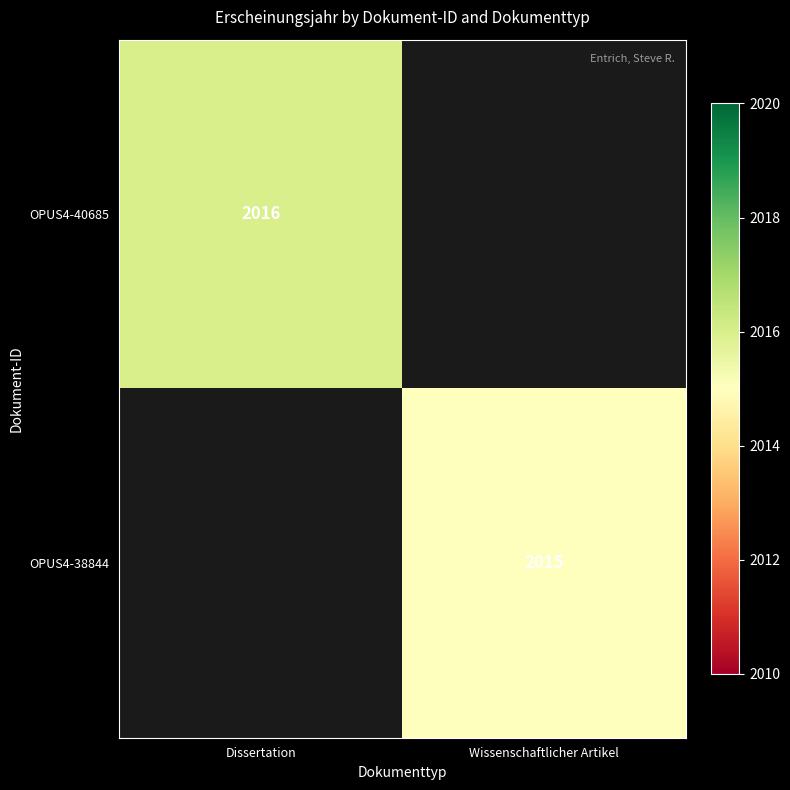

Is it true that OPUS4-38844 equals 2015 at Wissenschaftlicher Artikel?

True